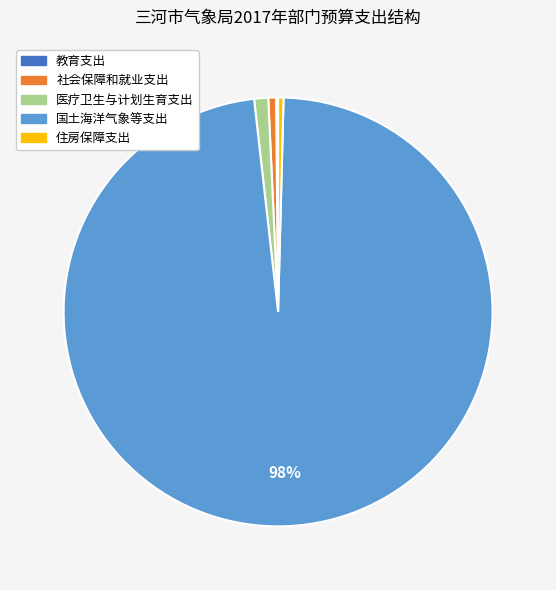

Do 医疗卫生与计划生育支出 and 社会保障和就业支出 together represent more than half of the pie?

No